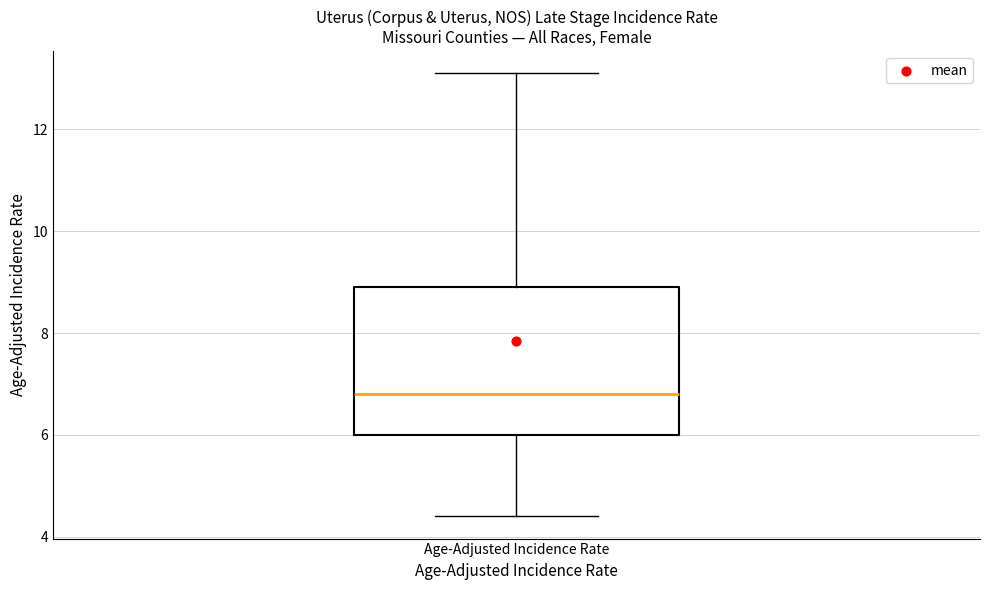

Transcribe this box plot: give where the median line is, the range the box spans, and where the two whiskers end, as read against the y-axis. The values are not printed on the chart, so give them approximately, as read against the axis.

median 6.8, box 6.0 to 9.0, whiskers 4.4 to 13.2